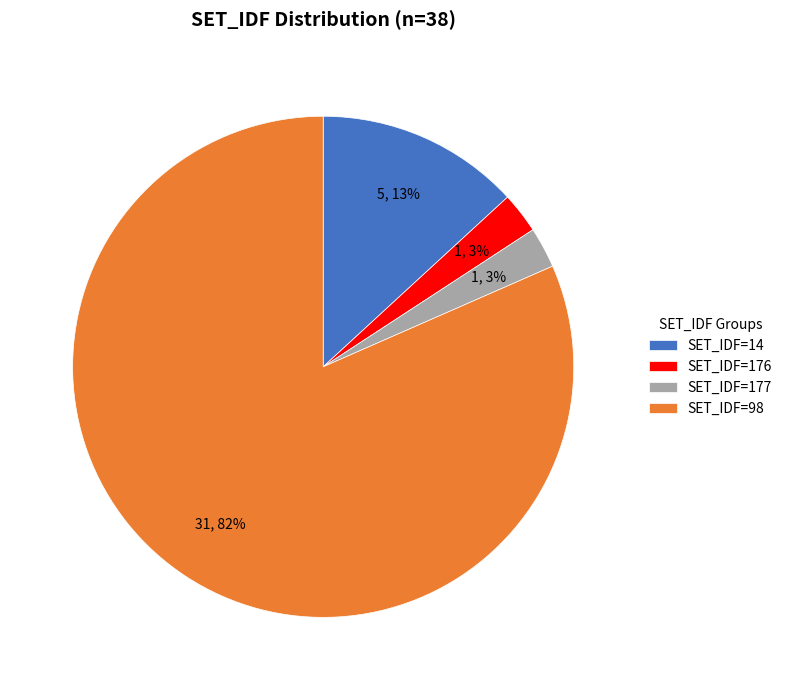

Is the sum of SET_IDF=176 and SET_IDF=14 greater than half?

No